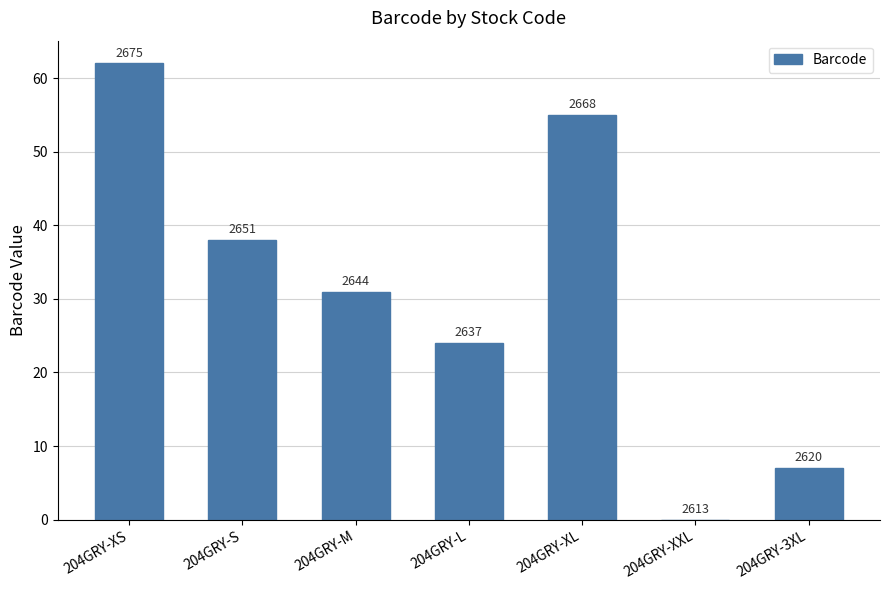

Rank the categories by value from lowest to highest.

204GRY-XXL, 204GRY-3XL, 204GRY-L, 204GRY-M, 204GRY-S, 204GRY-XL, 204GRY-XS